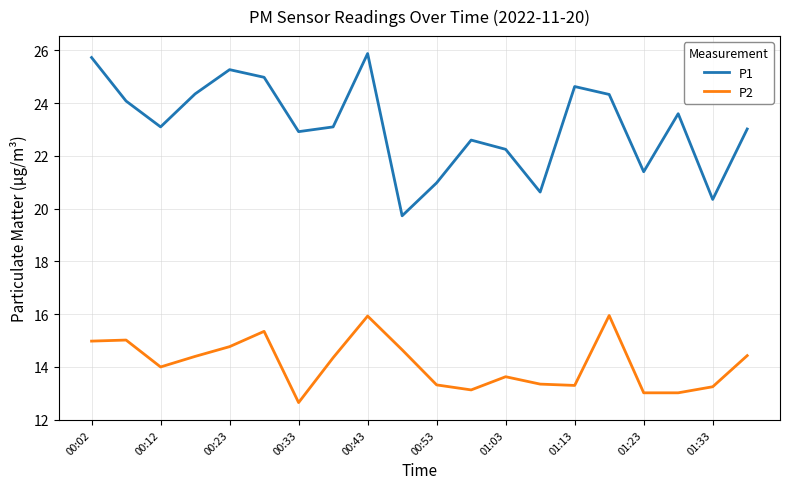

True or false: P2 and P1 cross at least once.

False